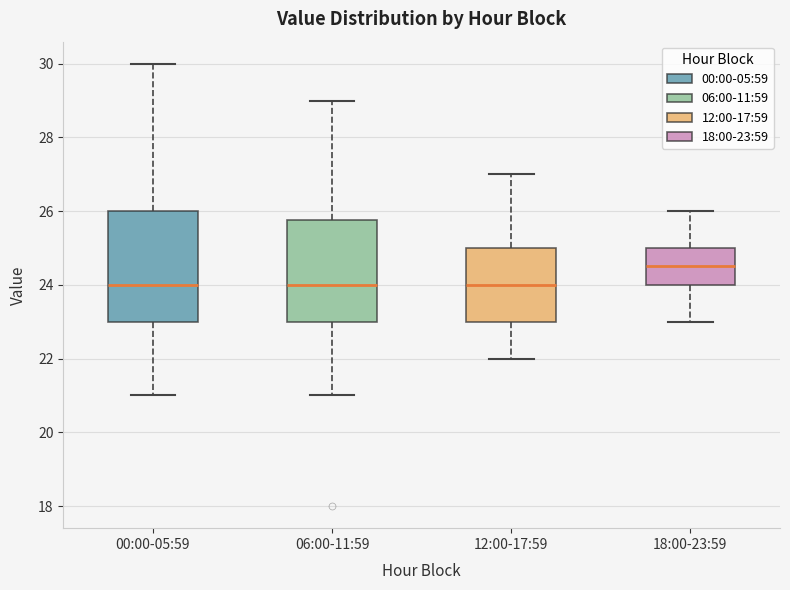

Reading left to right, transcribe this box plot: for each box, give where its median line is, the range the box spans, and where its two whiskers end, as read against the y-axis. The values are not printed on the chart, so give them approximately, as read against the axis.

00:00-05:59: median 24.0, box 23.0 to 26.0, whiskers 21.0 to 30.0
06:00-11:59: median 24.0, box 23.0 to 25.8, whiskers 21.0 to 29.0
12:00-17:59: median 24.0, box 23.0 to 25.0, whiskers 22.0 to 27.0
18:00-23:59: median 24.6, box 24.0 to 25.0, whiskers 23.0 to 26.0